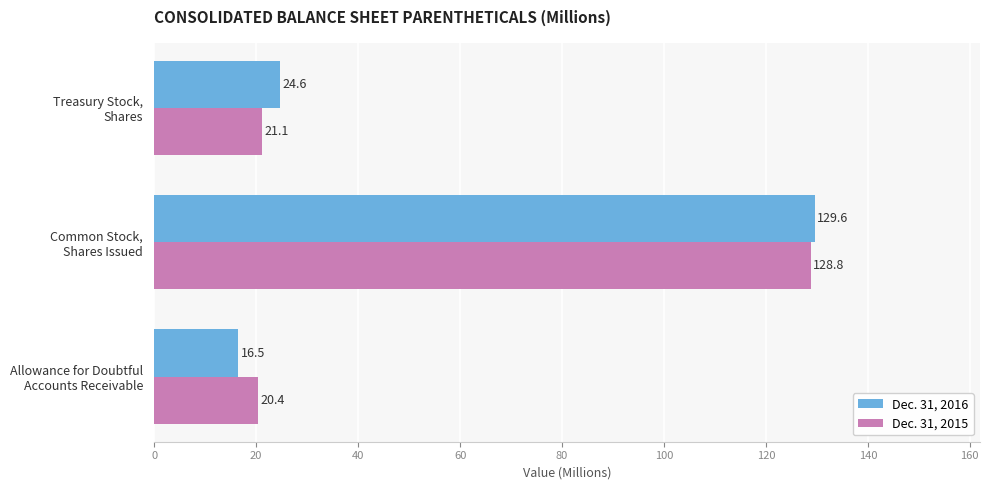

List the series in order of their peak value, highest first.

Dec. 31, 2016, Dec. 31, 2015